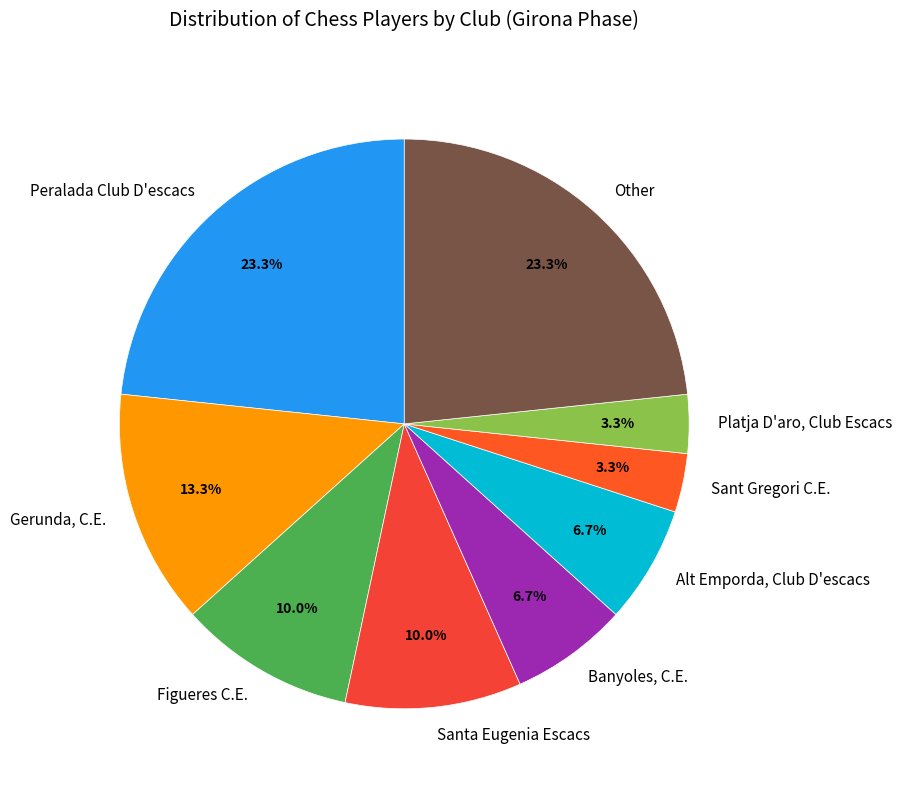

What percentage is the Banyoles, C.E. slice, to the nearest percent?

7%